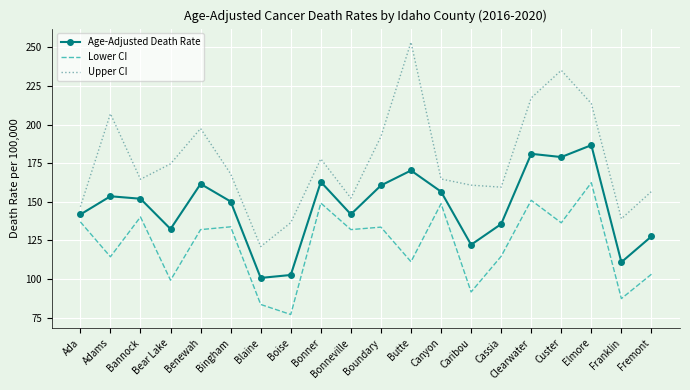

What are all the series names shown in the legend?

Age-Adjusted Death Rate, Lower CI, Upper CI